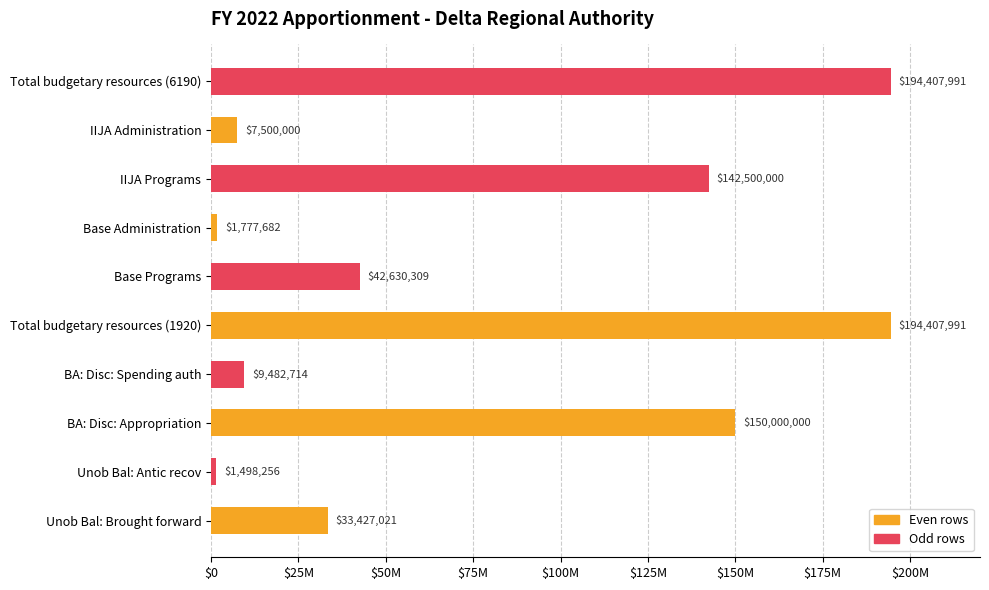

Are the bars horizontal?

Yes